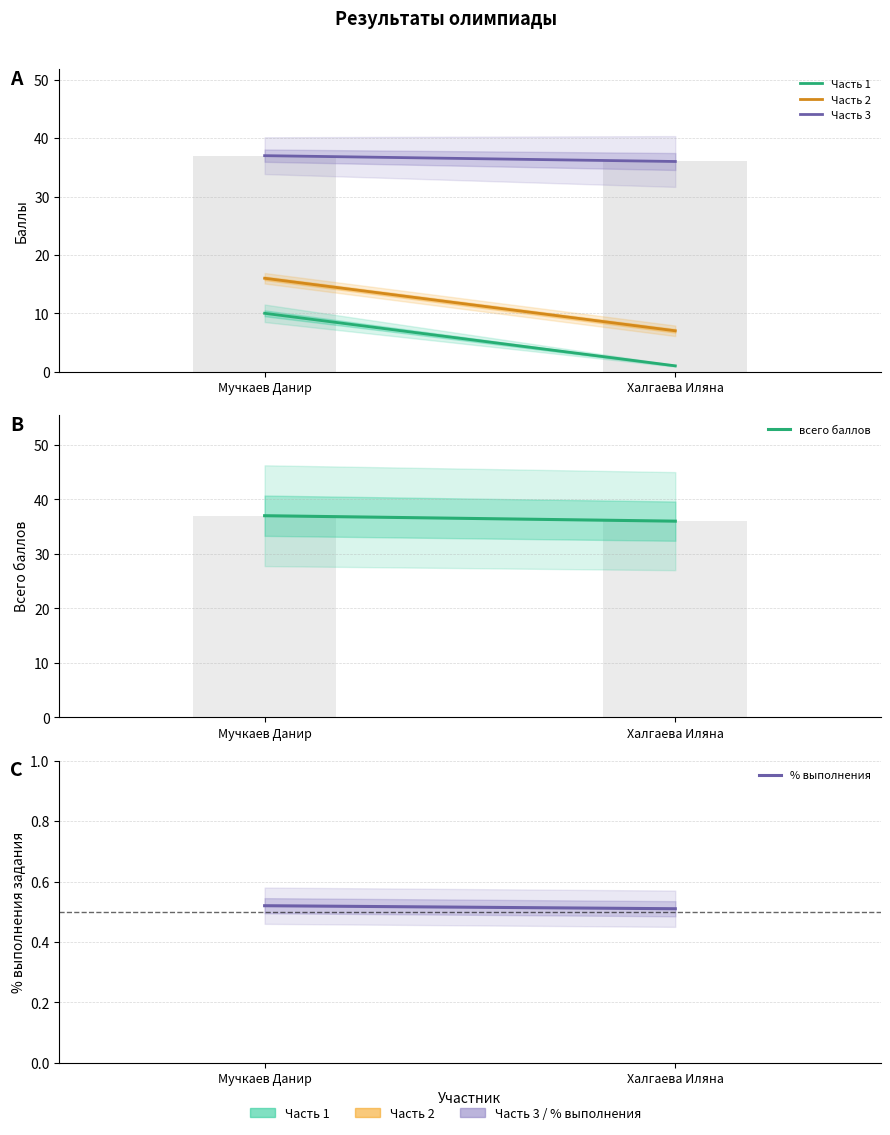

Is the value of Часть 1 at Халгаева Иляна greater than the value of Часть 3 at Мучкаев Данир?

No